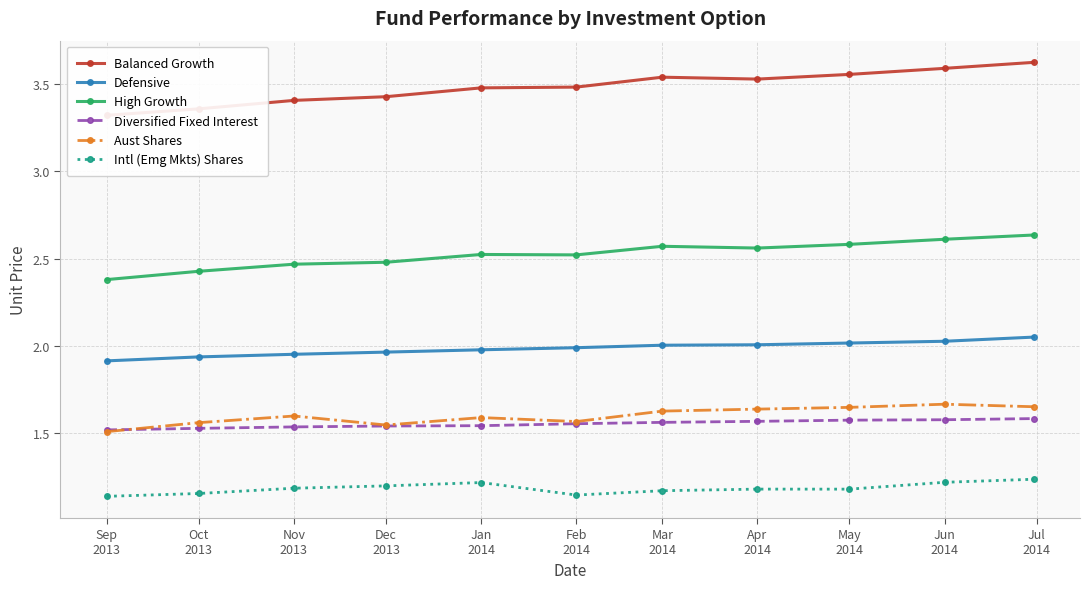

At how many categories does at least one series exceed 3?

11